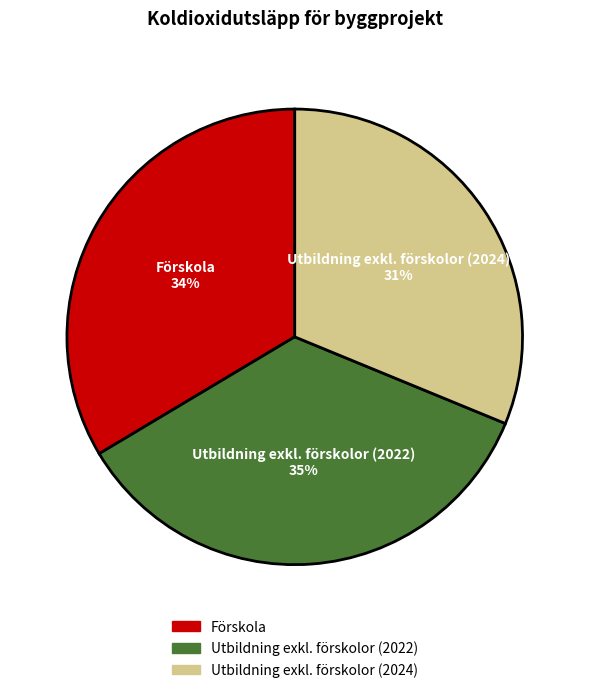

How many segments does this pie chart have?

3